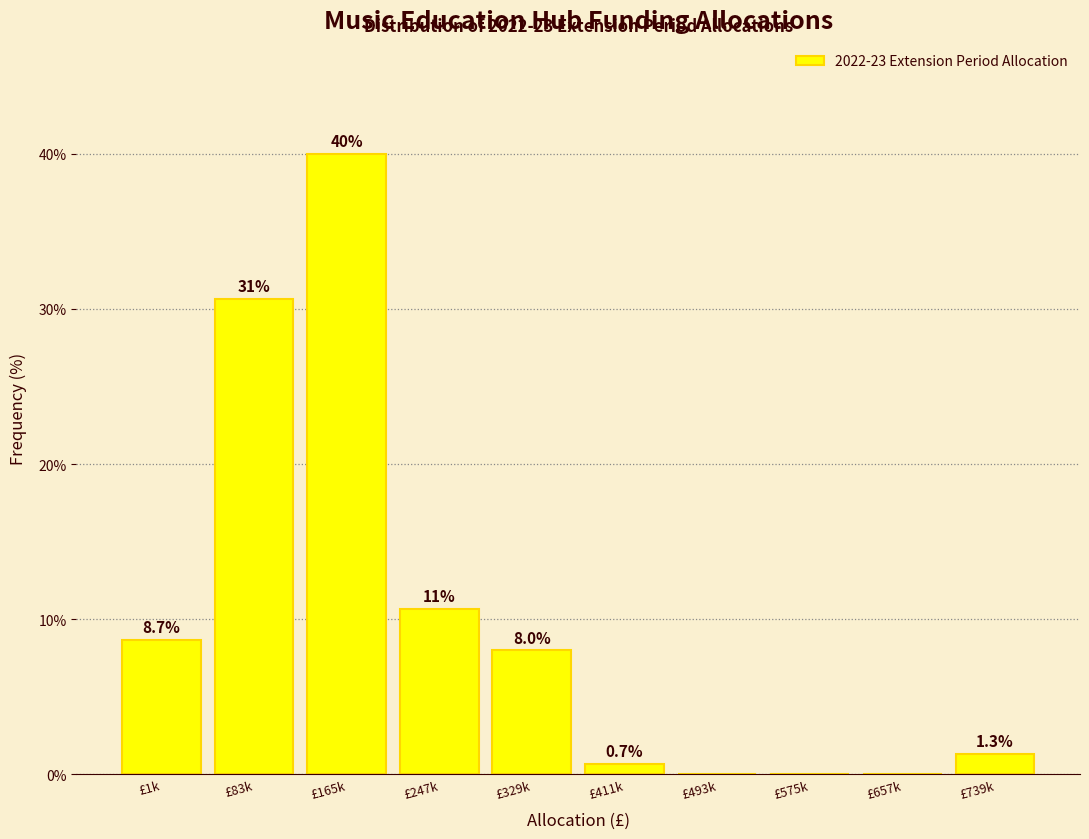

Reading left to right, transcribe all the data shown in this chart.

£1k=8.7	£83k=30.7	£165k=40.0	£247k=10.7	£329k=8.0	£411k=0.7	£493k=0.0	£575k=0.0	£657k=0.0	£739k=1.3